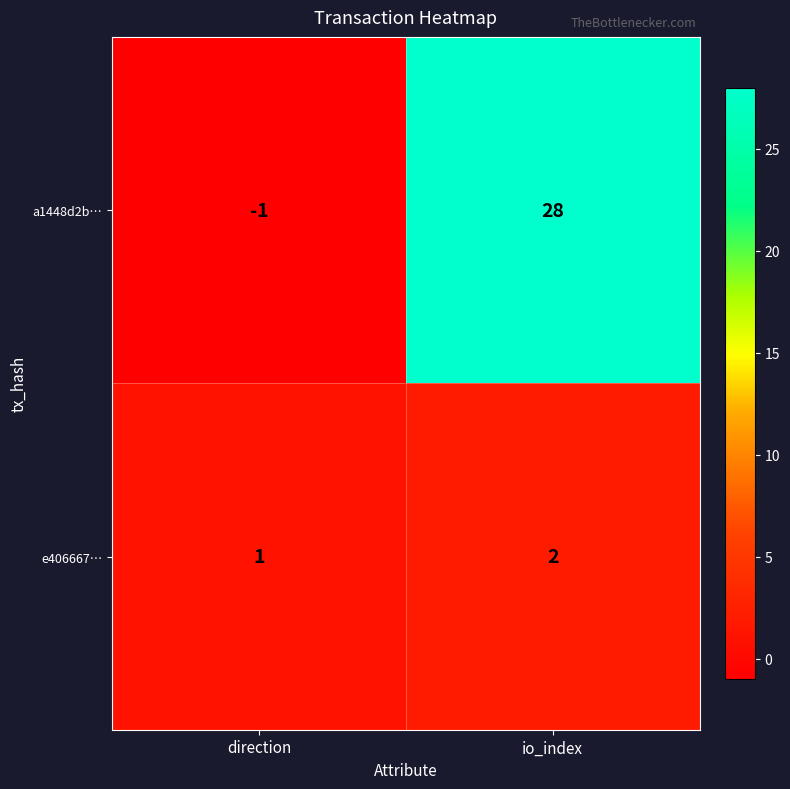

Reading left to right, list all the values displayed in this chart.

a1448d2b…: -1	28
e406667…: 1	2